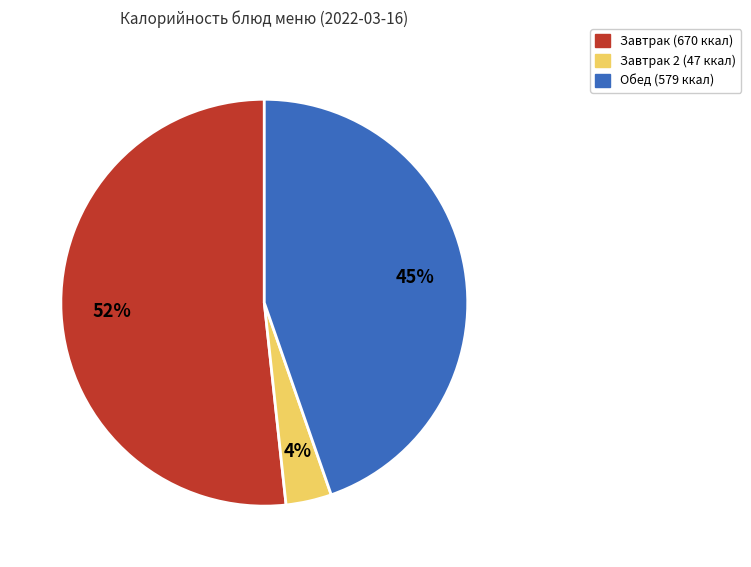

Is there a majority slice in this chart?

Yes